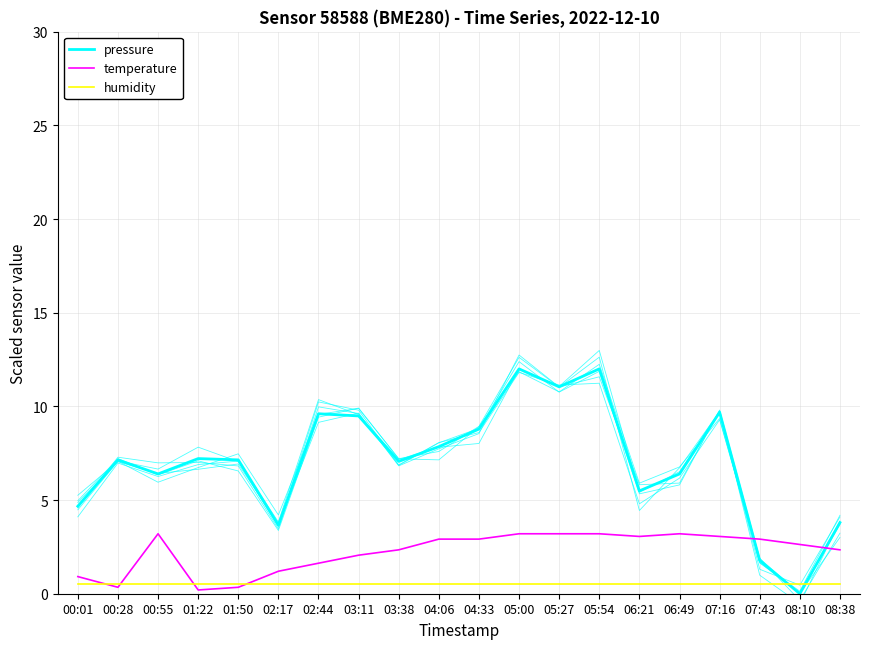

What is the average value of the pressure series?

7.1